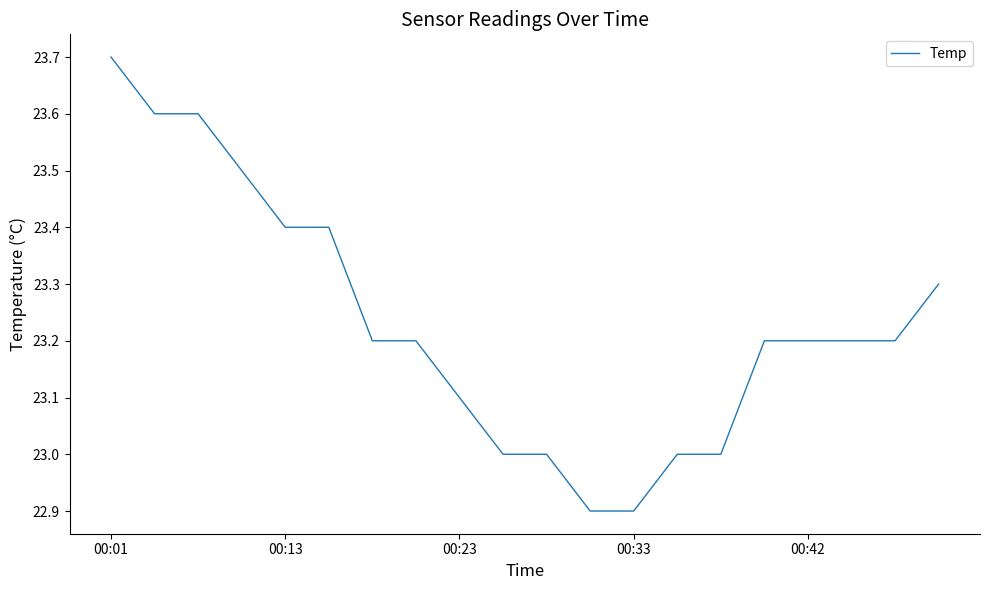

What is the smallest value displayed?

22.9